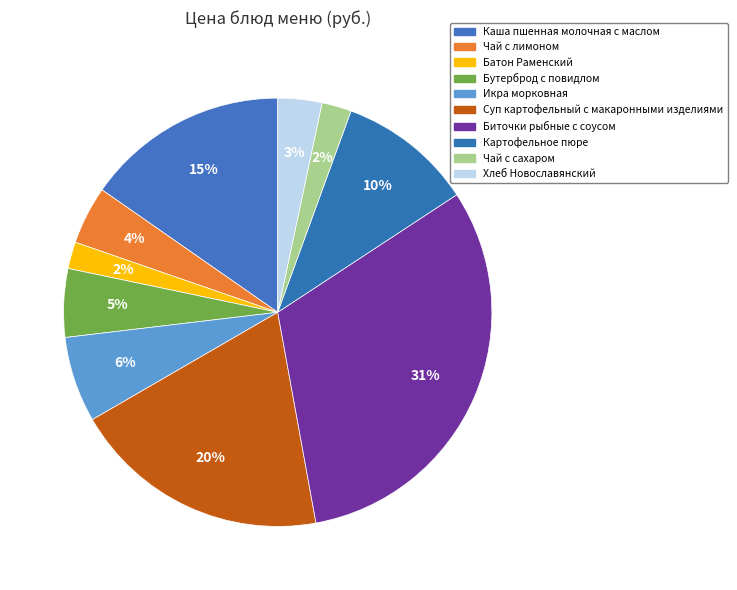

Is there any slice that represents more than half of the pie?

No